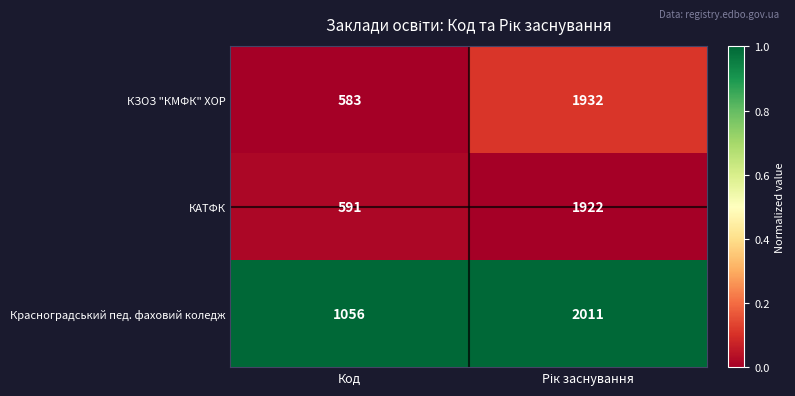

What is the sum of all КЗОЗ "КМФК" ХОР values?

2515